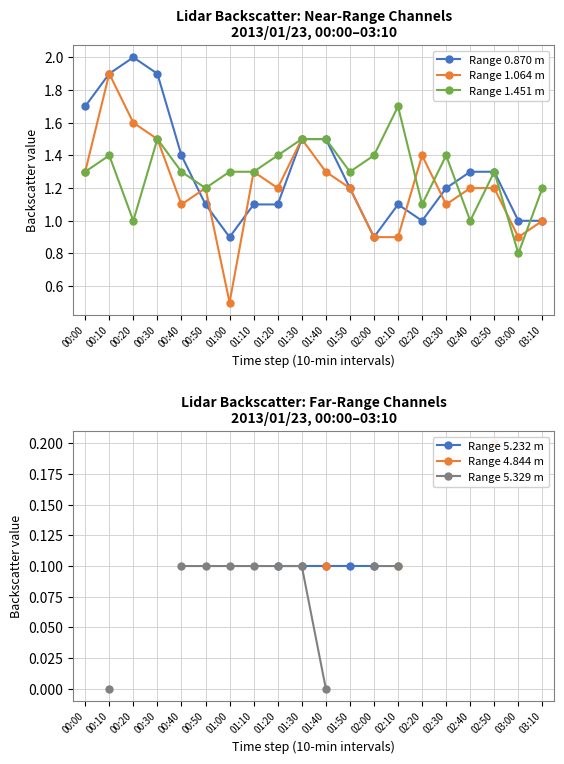

What is the label of the 15th point from the right?

00:50